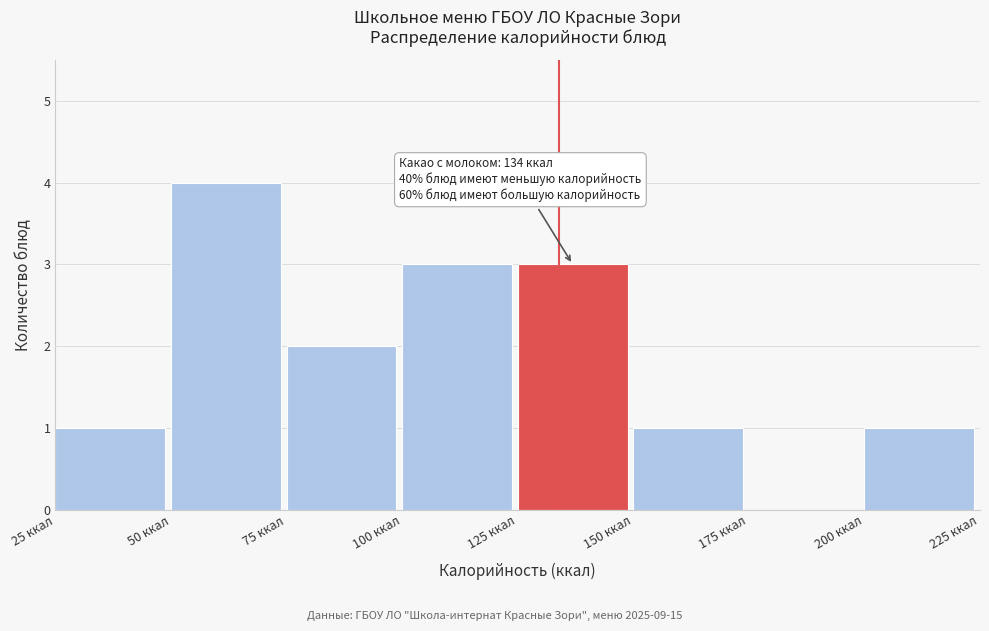

Over which range of the x-axis is the bar tallest?

50 to 75